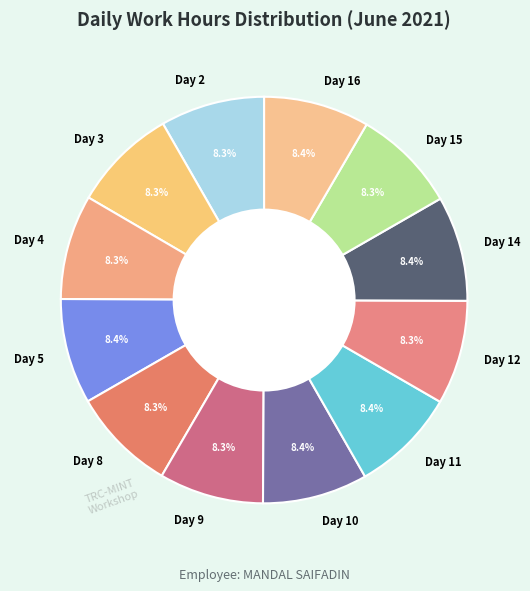

Count the number of slices in the pie.

12